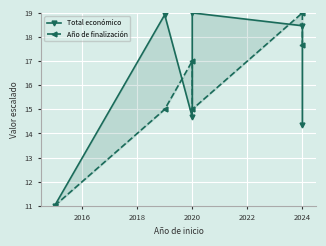

What is the difference between the second highest and minimum values in the Año de finalización series?

6.7